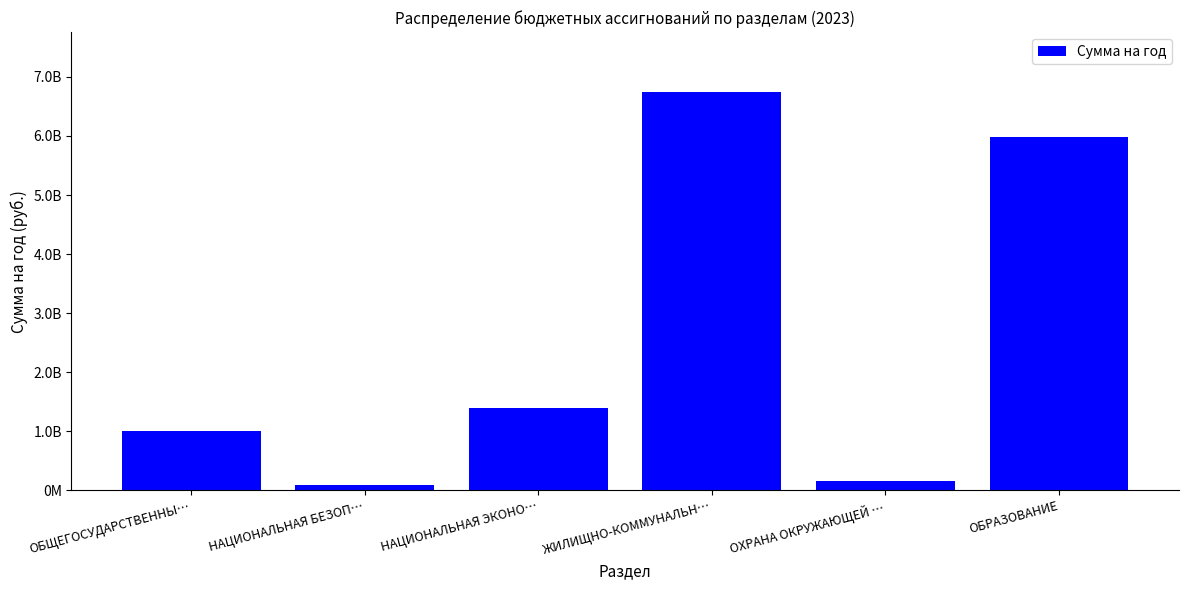

What position from the left is ЖИЛИЩНО-КОММУНАЛЬН…?

4